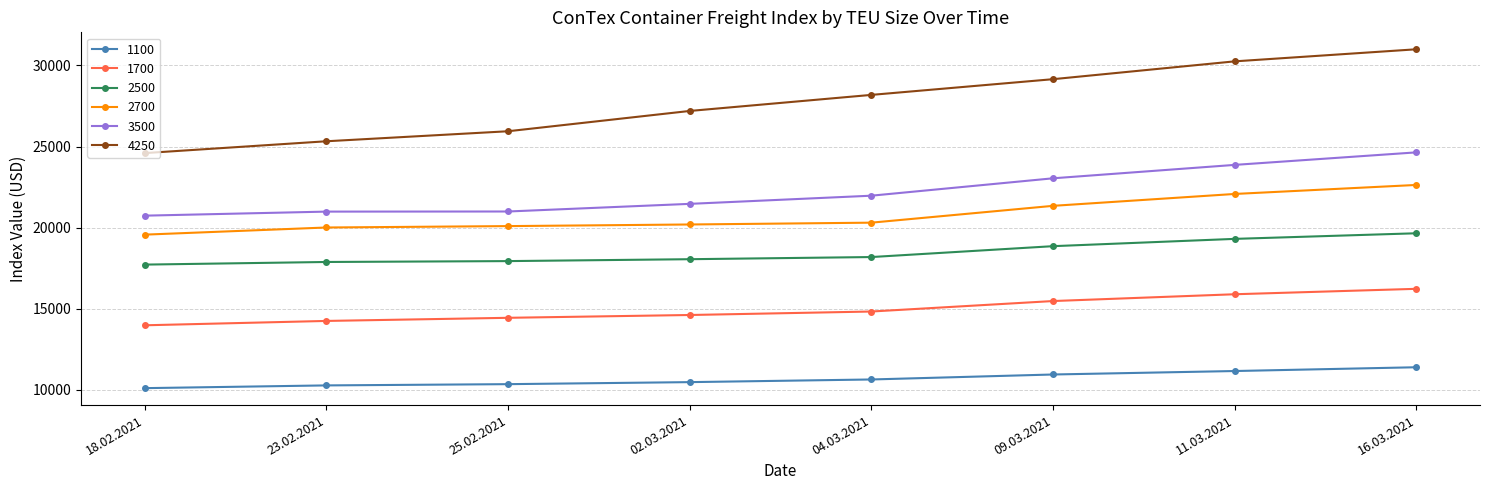

What is the difference between the maximum and second lowest values in the 3500 series?

3655